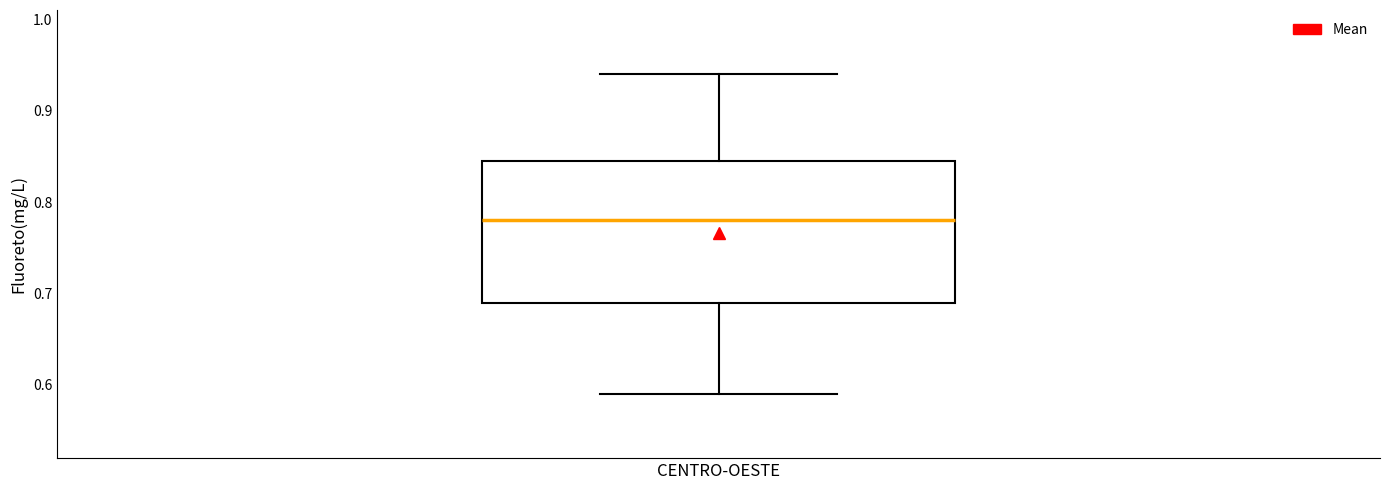

Read this box plot against the y-axis: the position of the median line, the range covered by the box, and the ends of both whiskers. The values are not printed on the chart, so give them approximately, as read against the axis.

median 0.78, box 0.69 to 0.85, whiskers 0.59 to 0.94